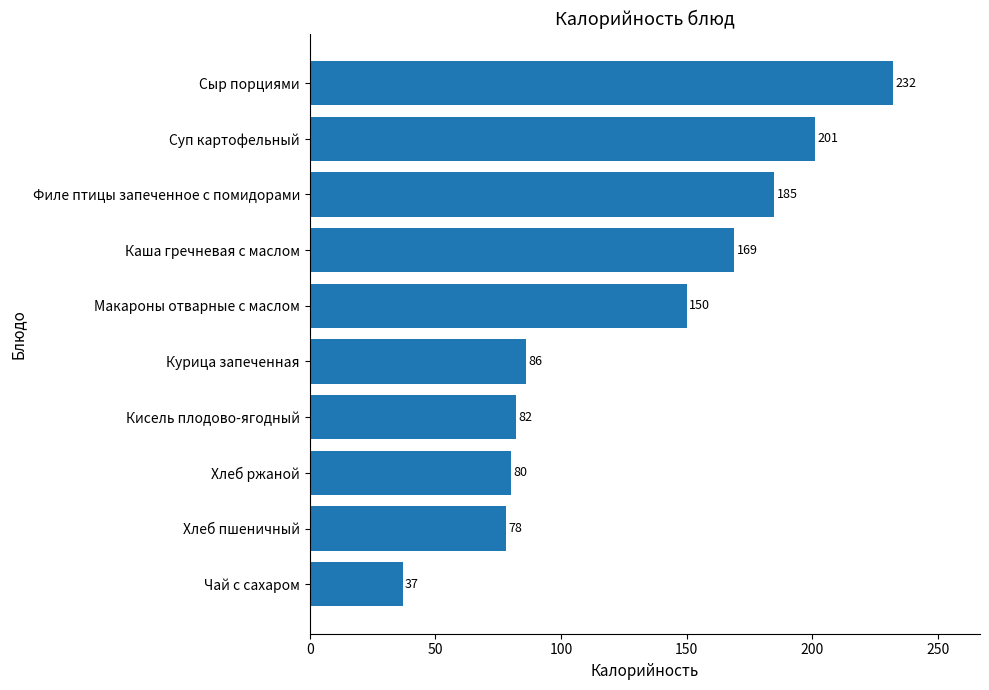

How many categories are shown in the chart?

10